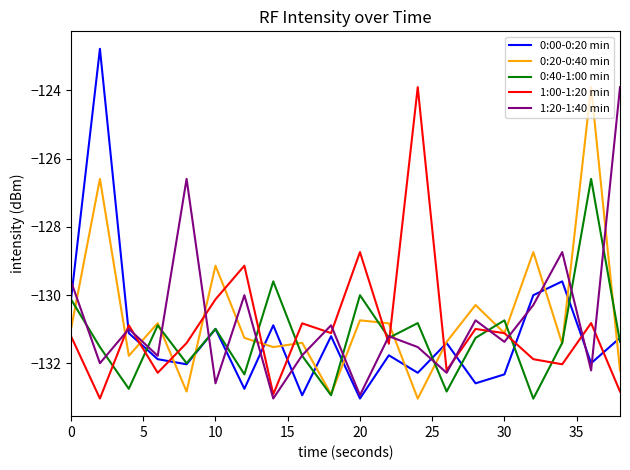

What is the lowest value of the 1:20-1:40 min series?

-133.0